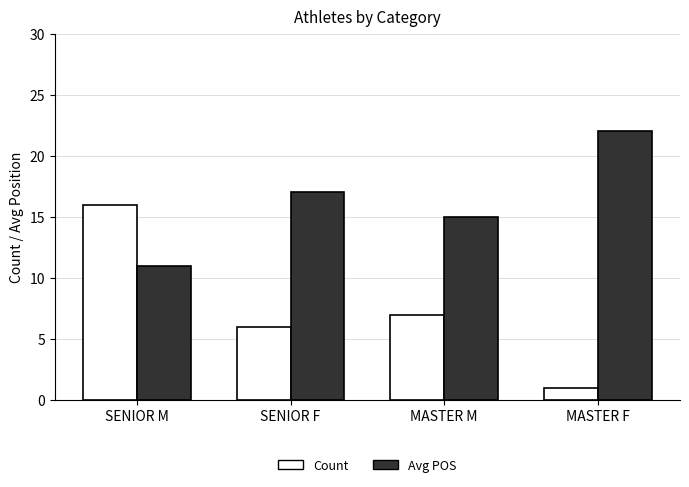

What is the difference between the maximum and minimum values in the Count series?

15